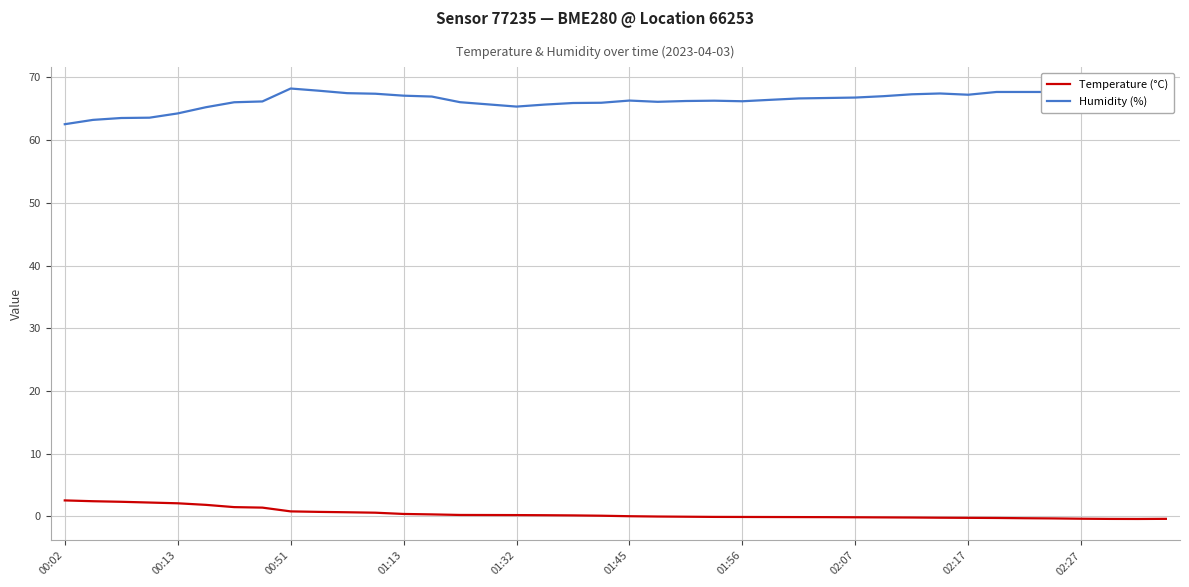

True or false: Temperature (°C) and Humidity (%) intersect in this chart.

False